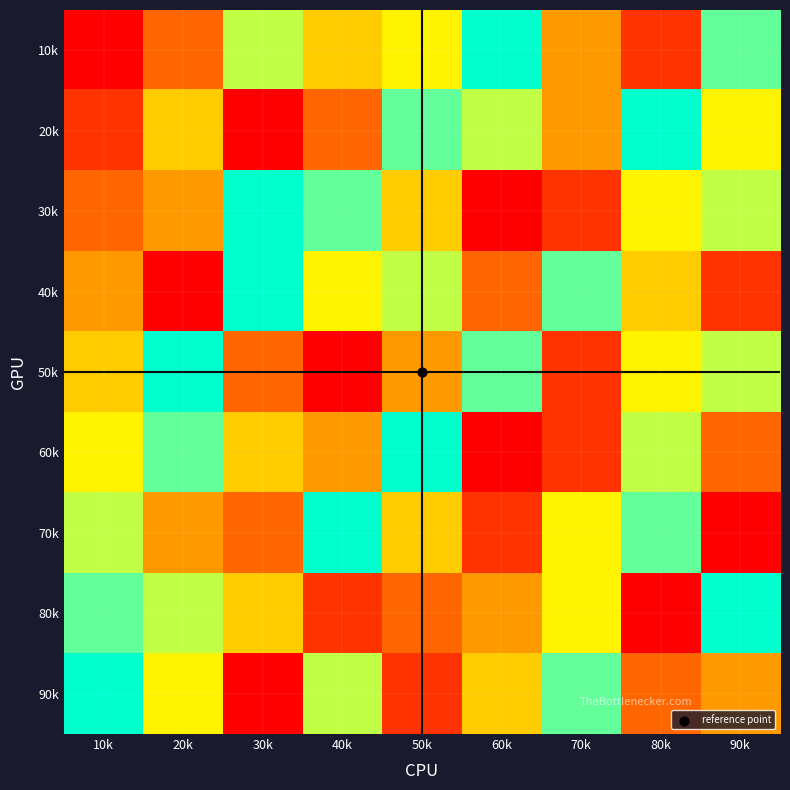

At 30k, list the series in order from smallest to largest.

20k, 90k, 50k, 70k, 60k, 80k, 10k, 30k, 40k